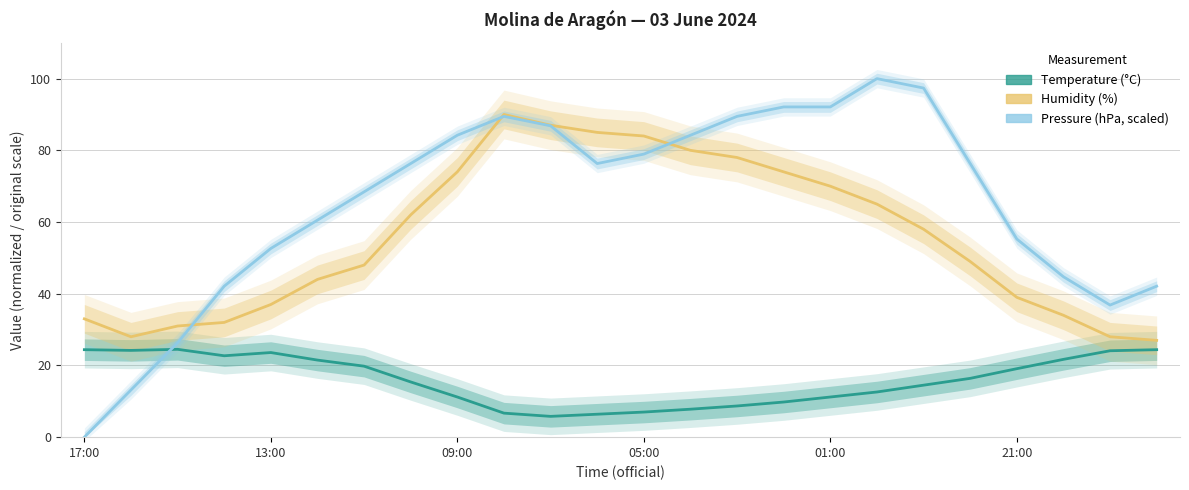

What is the total value across all series at 6?

136.2